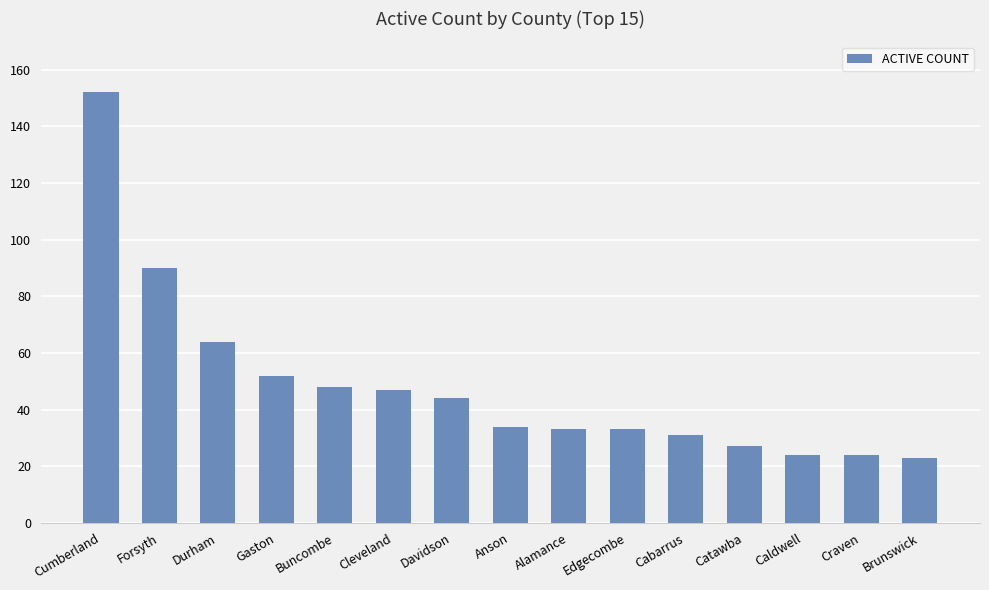

Count the number of data series in this chart.

1